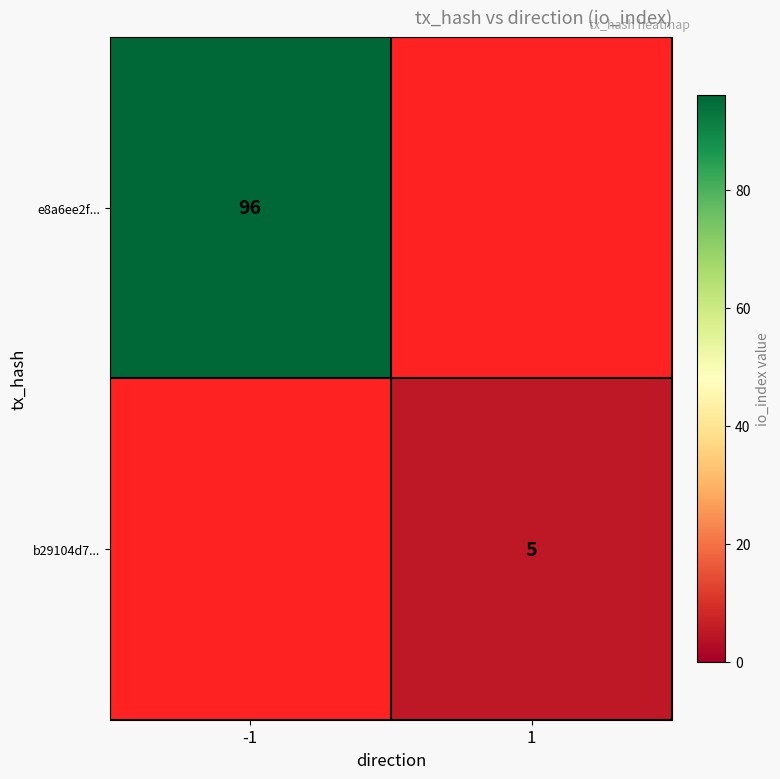

What is the difference between the highest and lowest values at 1?

5